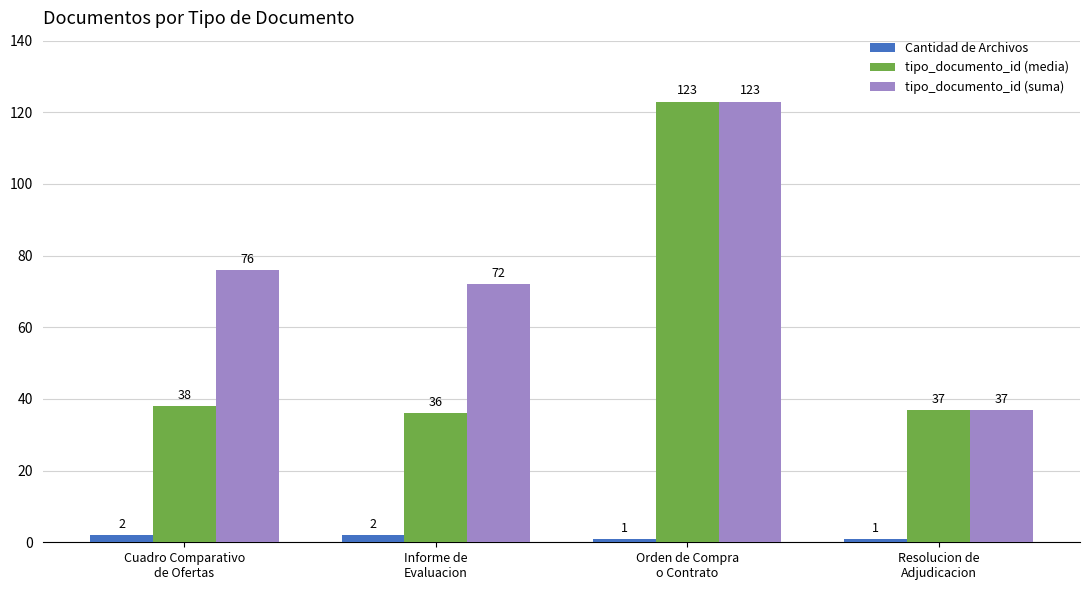

What position from the right is Orden de Compra
o Contrato?

2